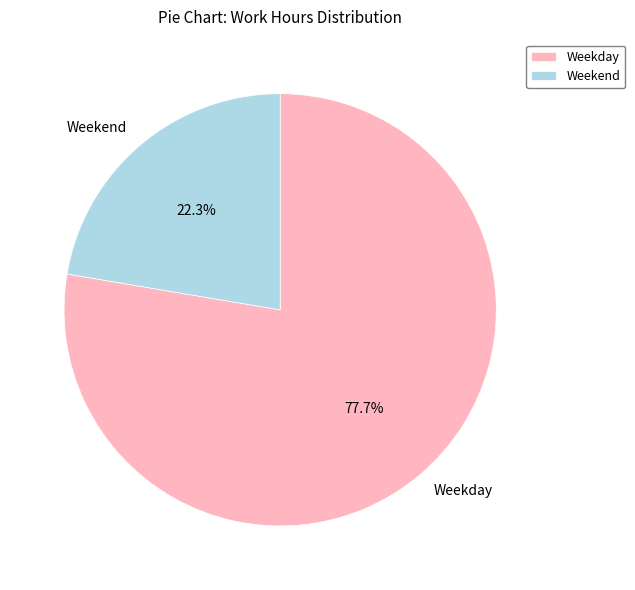

Do Weekday and Weekend together represent more than half of the pie?

Yes